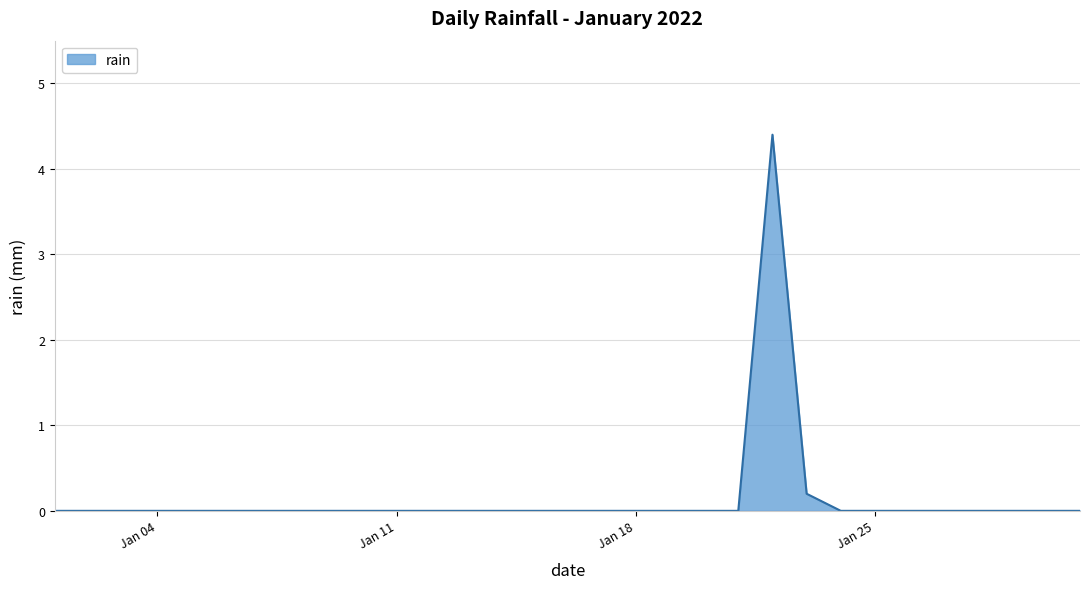

What is the maximum value shown in the chart?

4.4